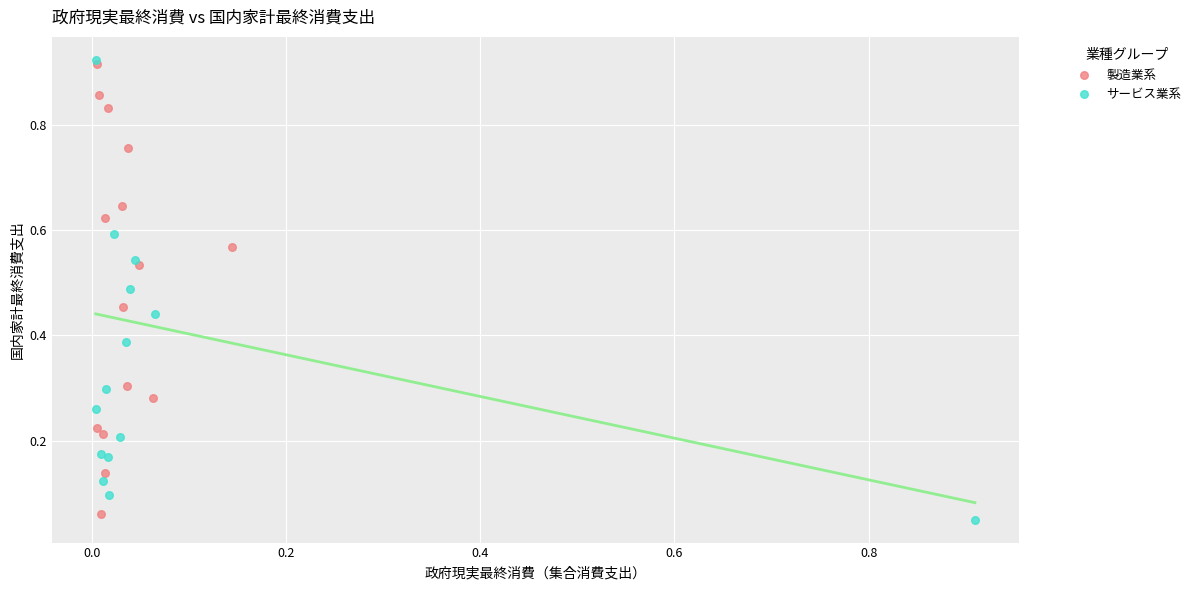

Which series contains the highest Y value?

サービス業系